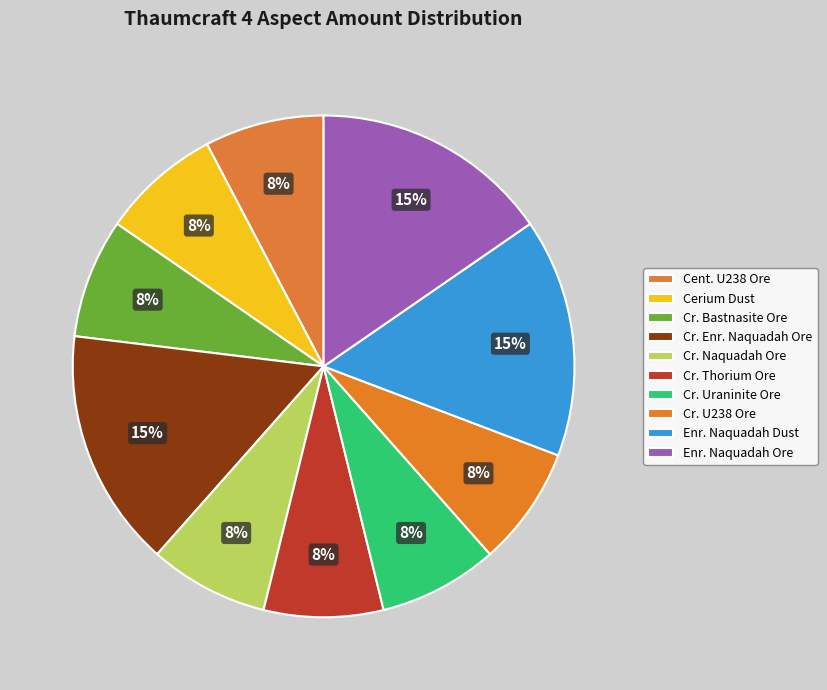

Count the number of slices in the pie.

10